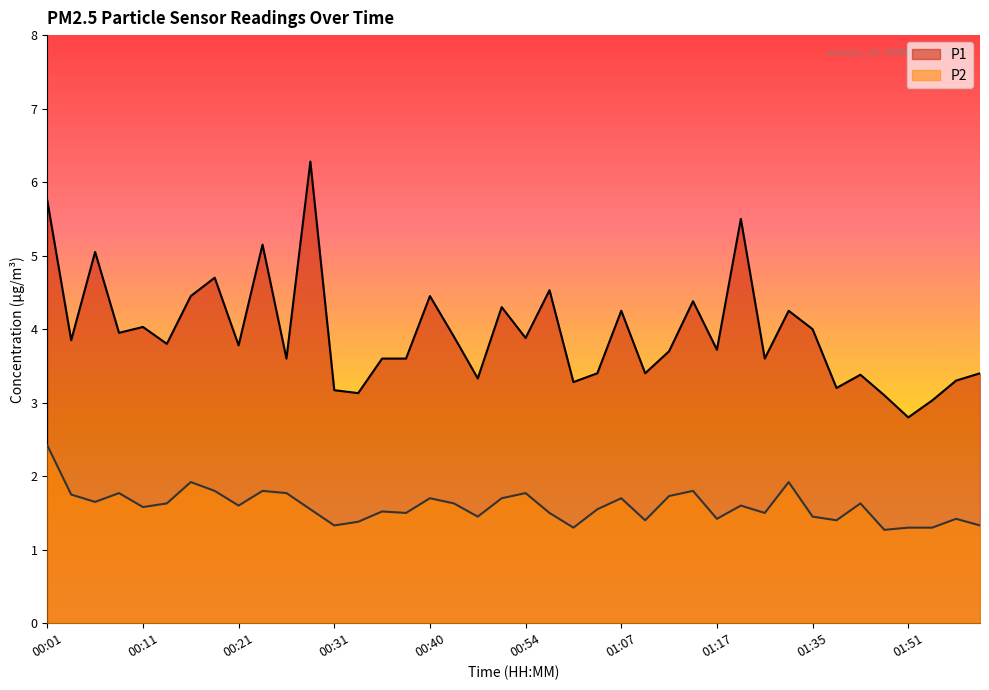

List the series in order of their peak value, highest first.

P1, P2